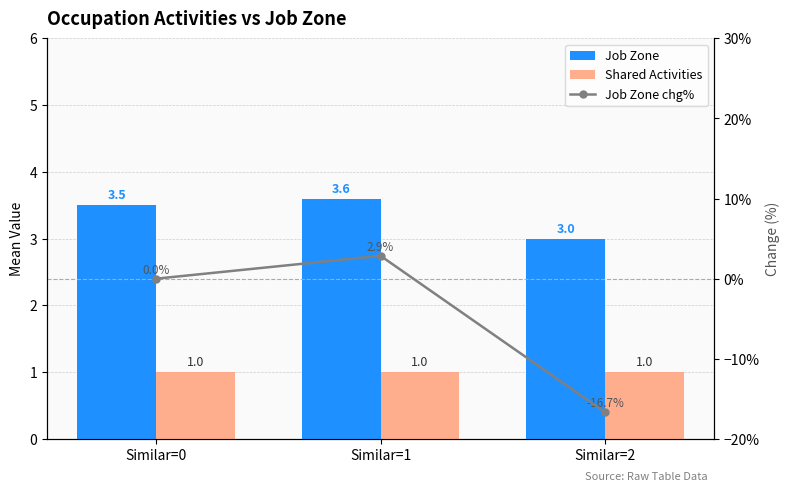

Does the chart contain stacked bars?

No